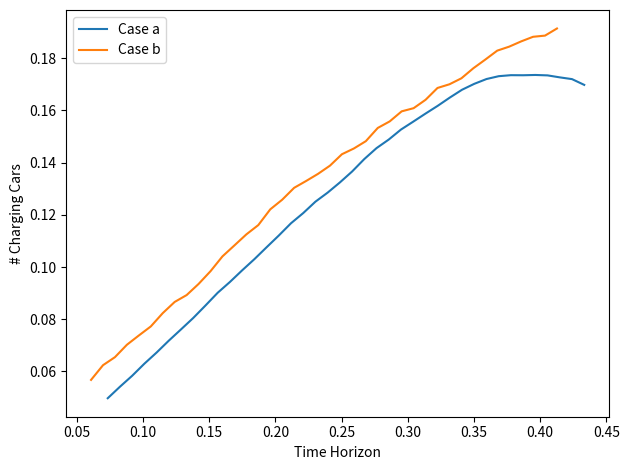

True or false: Case a has more than 1 interior local peaks.

True